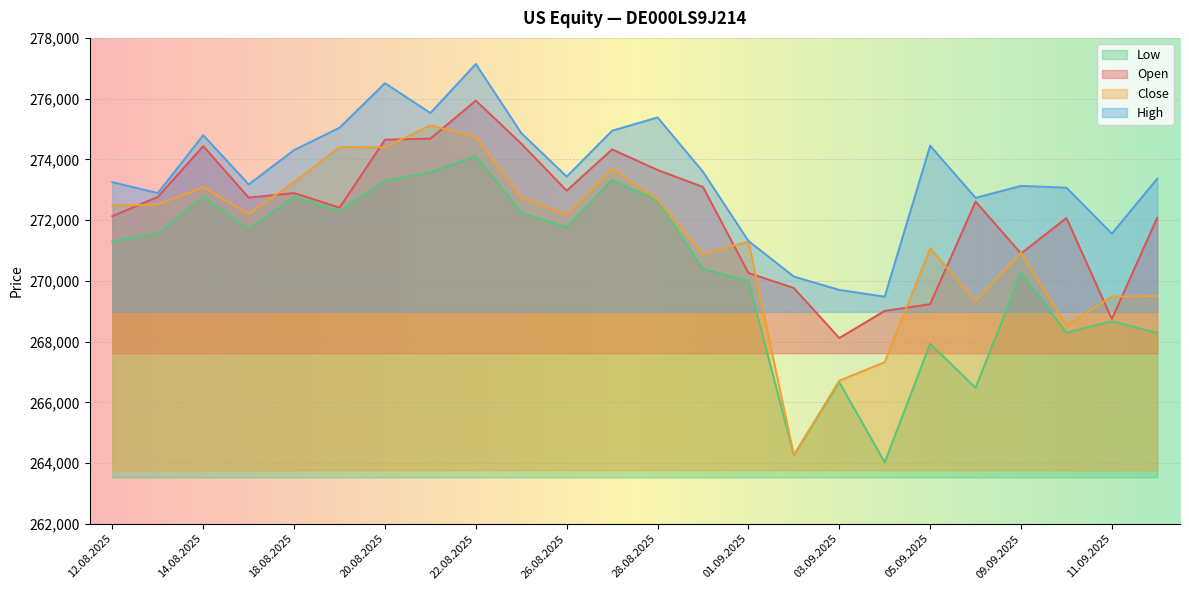

Is it true that High equals 488342 at 26.08.2025?

False